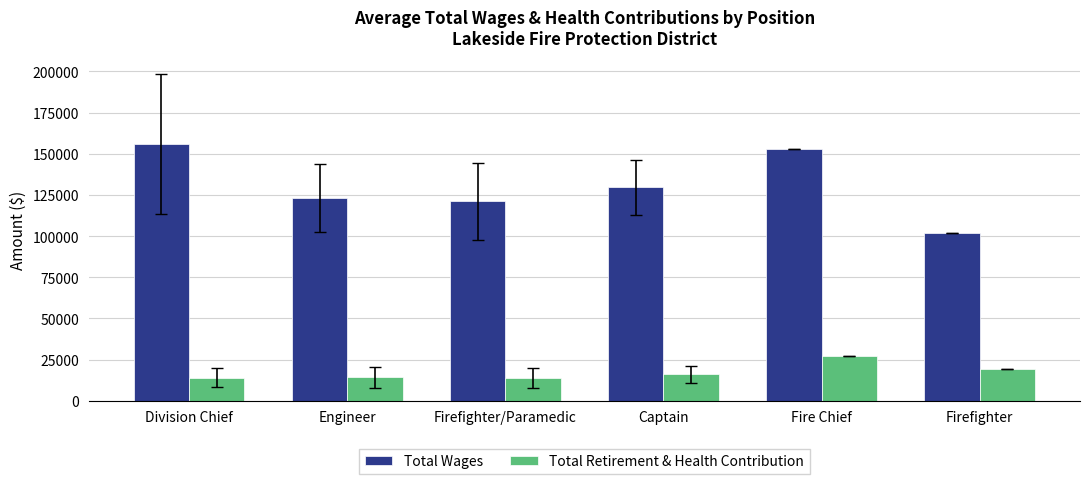

What is the greatest value displayed?

155863.5